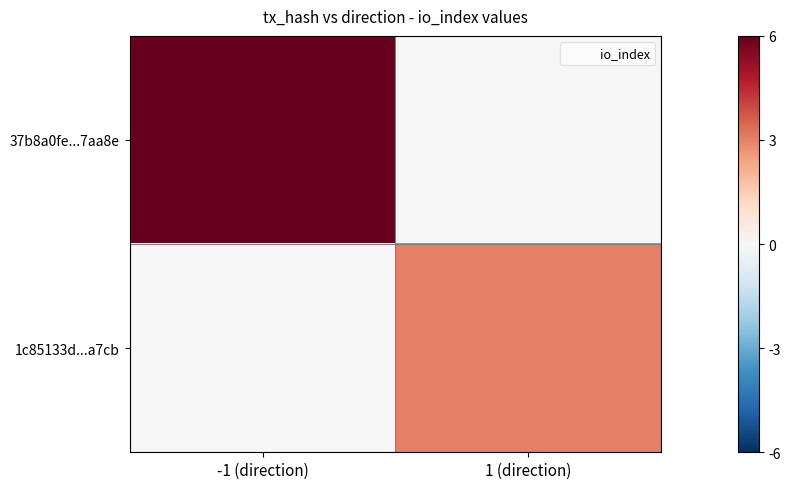

At how many categories does at least one series exceed 1?

2